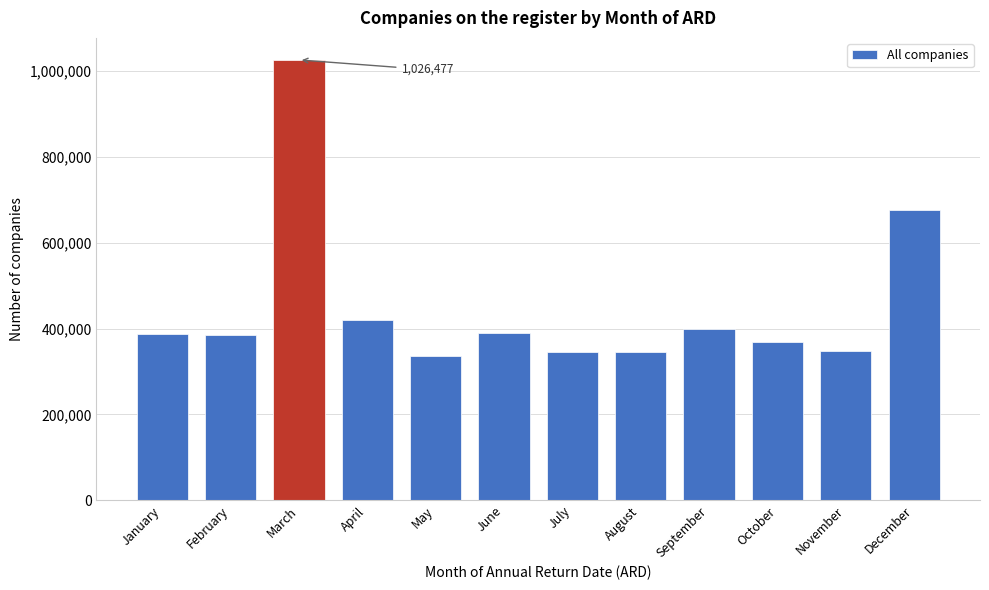

Which has a higher value, December or November?

December